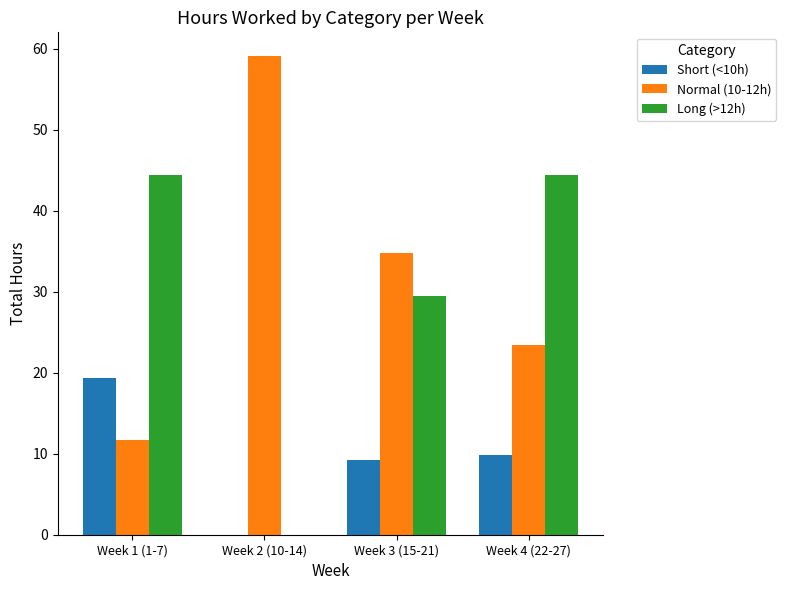

True or false: Short (<10h) has a value of 3.8 at Week 4 (22-27).

False